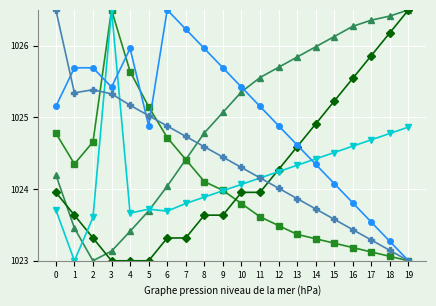

What is the maximum value shown in the chart?

1026.5